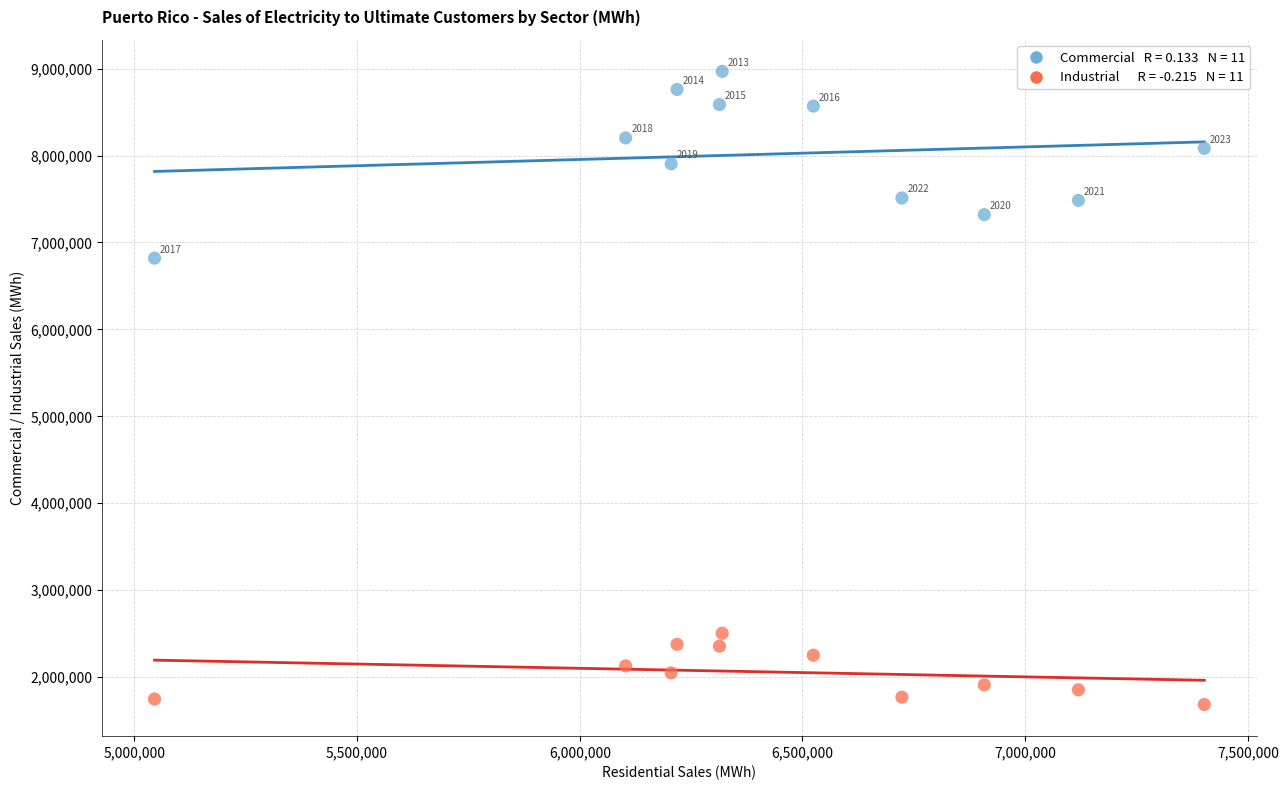

Across all data points, what is the range of Y values (max minus min)?

7284570